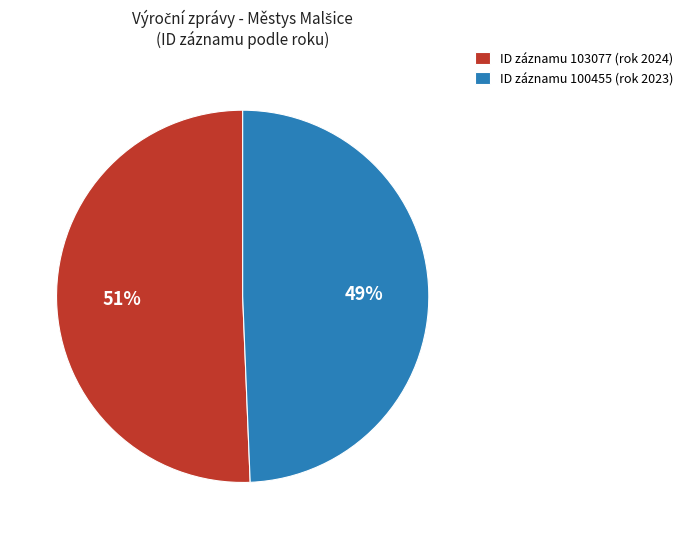

Rank the categories by value from highest to lowest.

ID záznamu 103077 (rok 2024), ID záznamu 100455 (rok 2023)